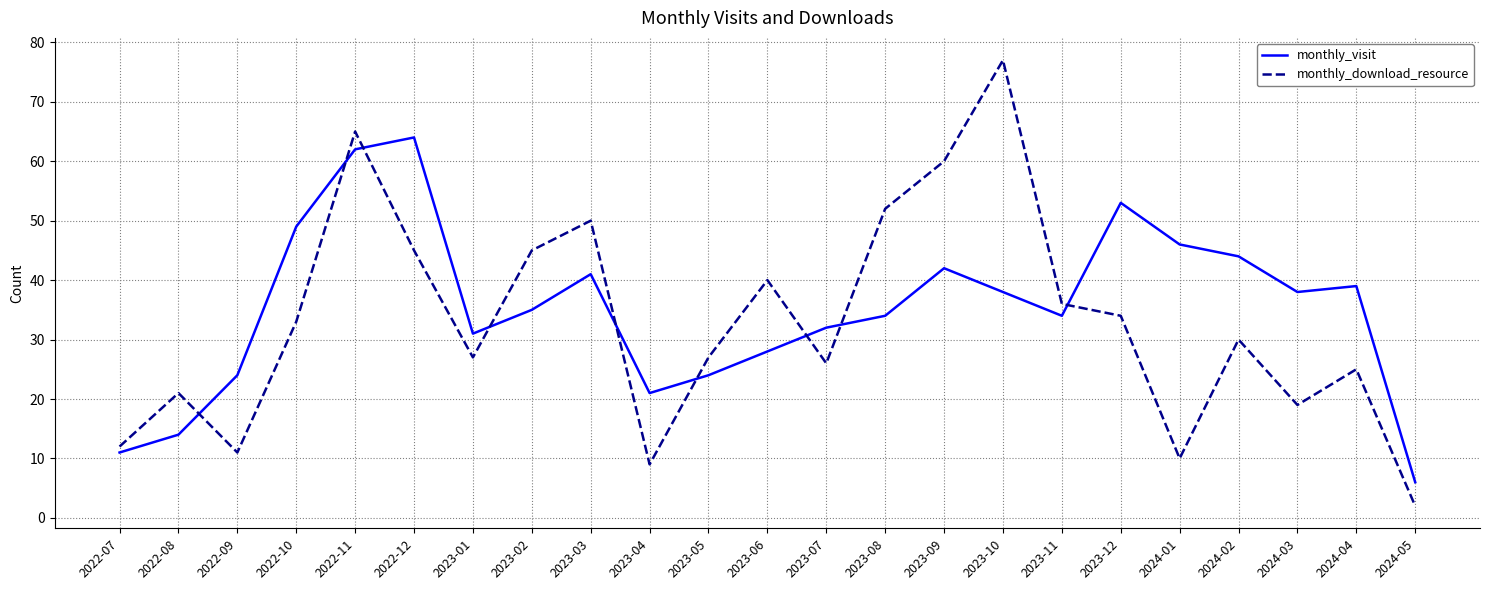

Does the chart display data point markers on the line(s)?

No